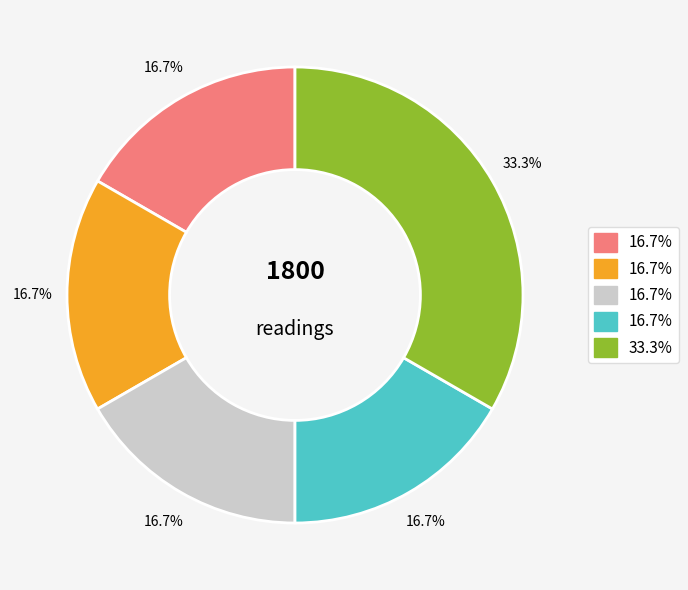

Does any single category account for the majority?

No